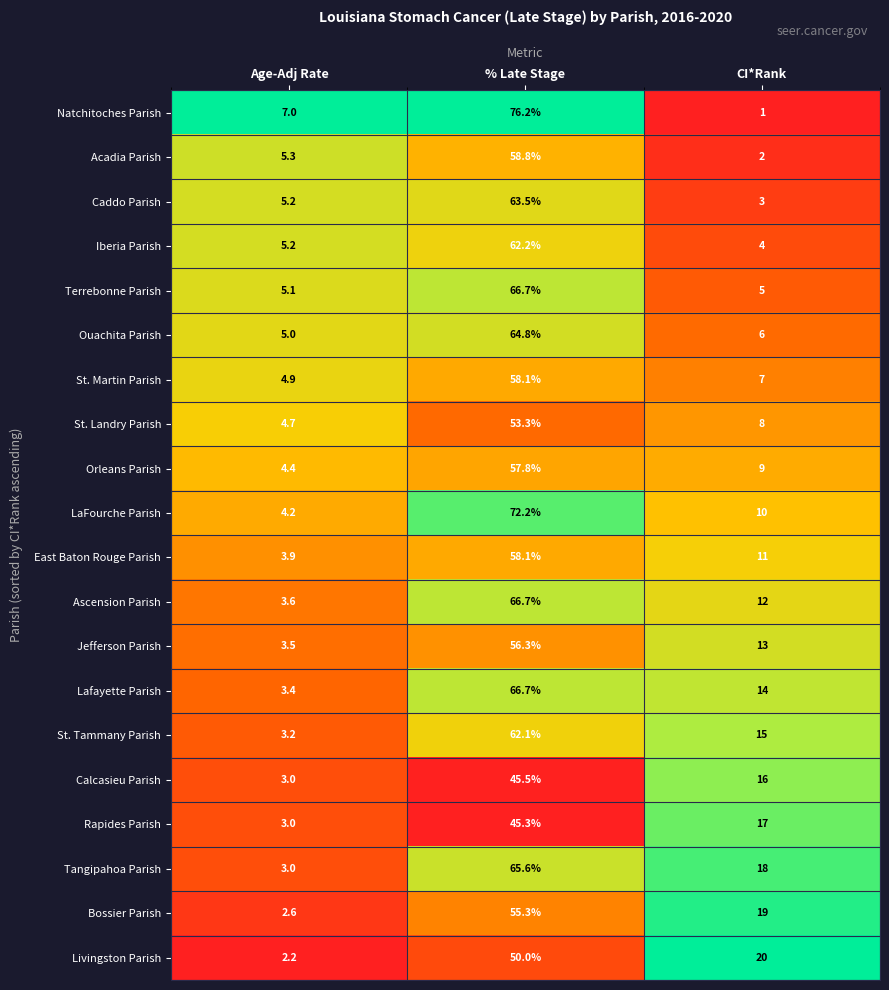

What is the total value across all series at Age-Adj Rate?

82.4